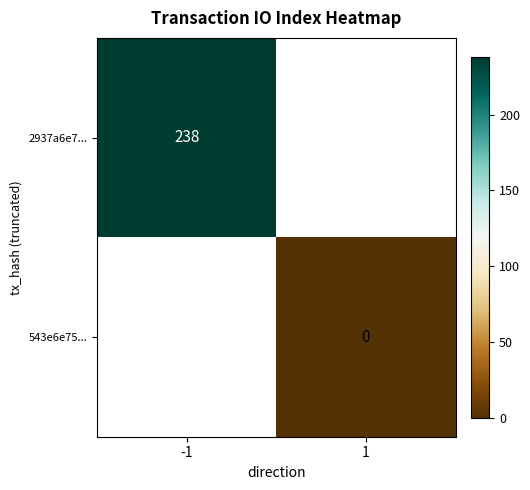

Is it true that 2937a6e7... equals 238 at -1?

True